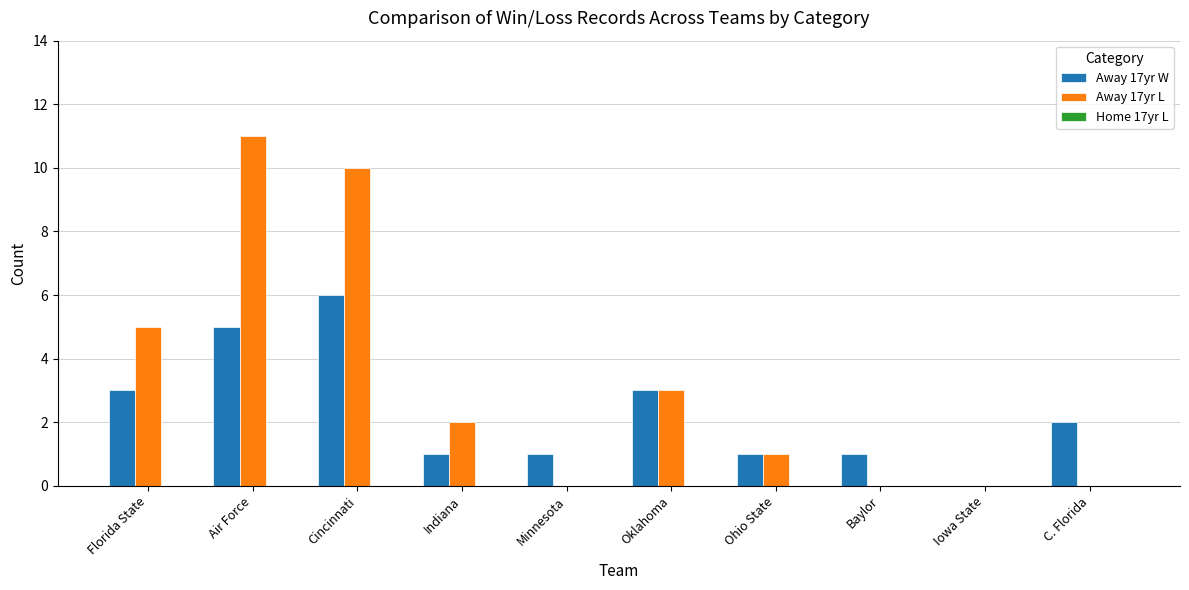

Is the value of Away 17yr W at Minnesota greater than the value of Away 17yr L at Cincinnati?

No